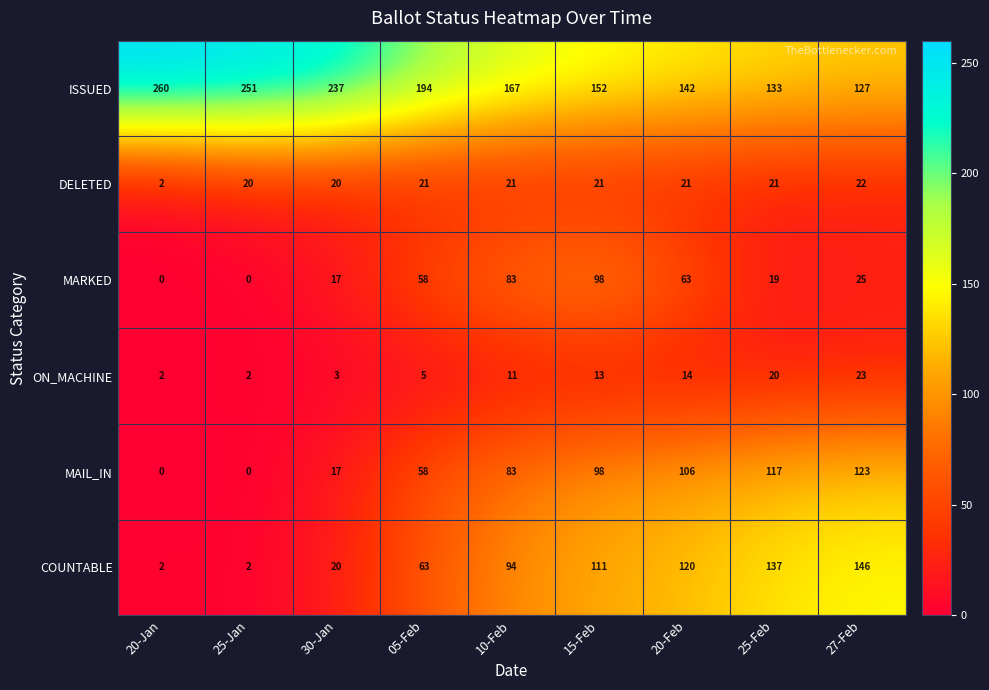

List the series in order of their peak value, highest first.

ISSUED, COUNTABLE, MAIL_IN, MARKED, ON_MACHINE, DELETED